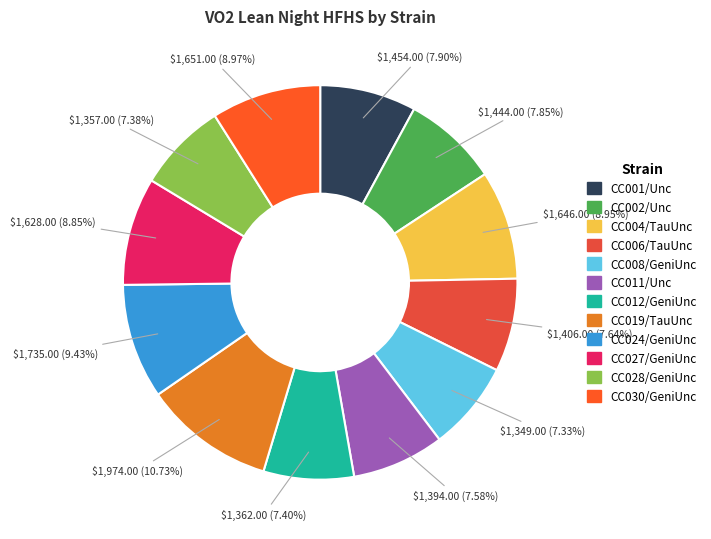

What is the total percentage of CC030/GeniUnc and CC024/GeniUnc?

18.4%